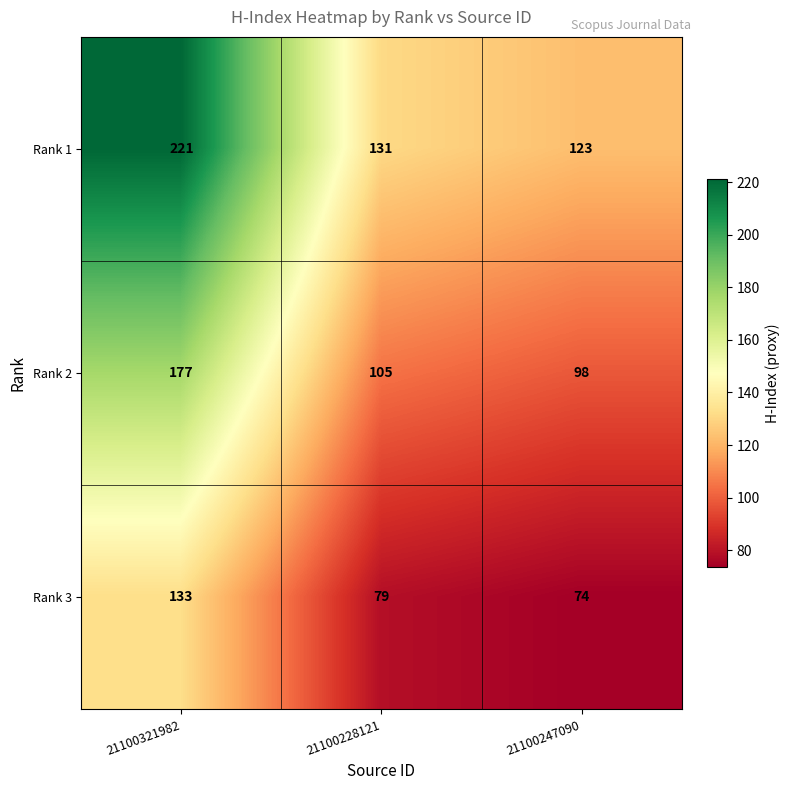

At which category is the sum across all series the highest?

21100321982